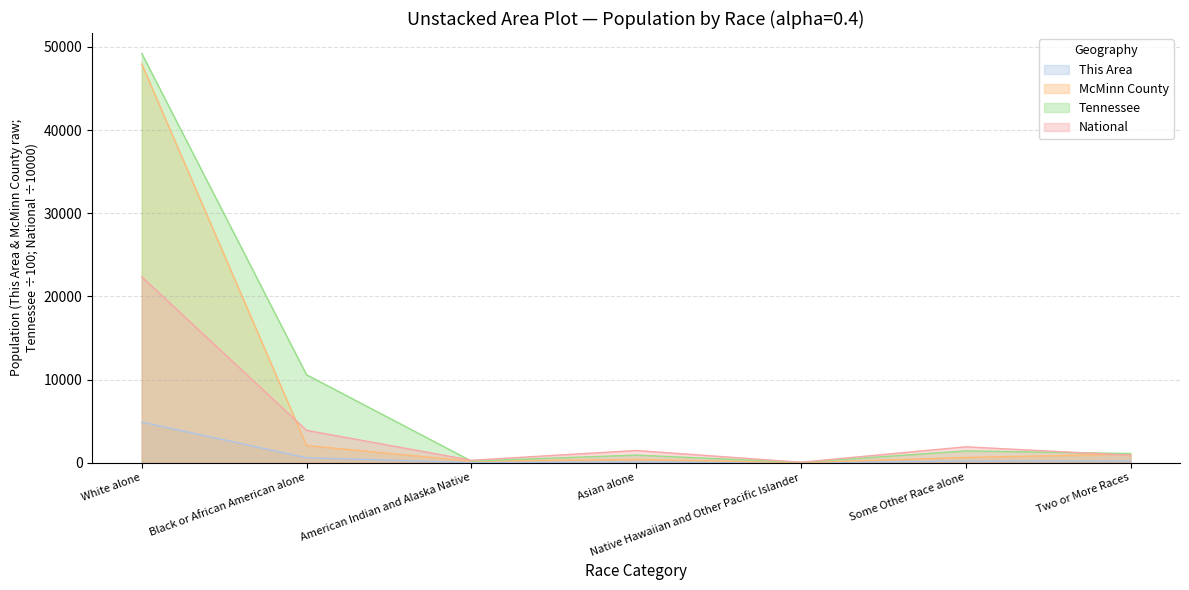

Reading right to left, list all the values displayed in this chart.

This Area: 212.0	196.0	5.0	88.0	25.0	595.0	4886.0
McMinn County: 1041.0	628.0	11.0	388.0	178.0	2066.0	47954.0
Tennessee: 1100.1	1419.5	36.4	912.4	199.9	10573.1	49219.5
National: 900.9	1910.7	54.0	1467.4	293.2	3892.9	22355.3